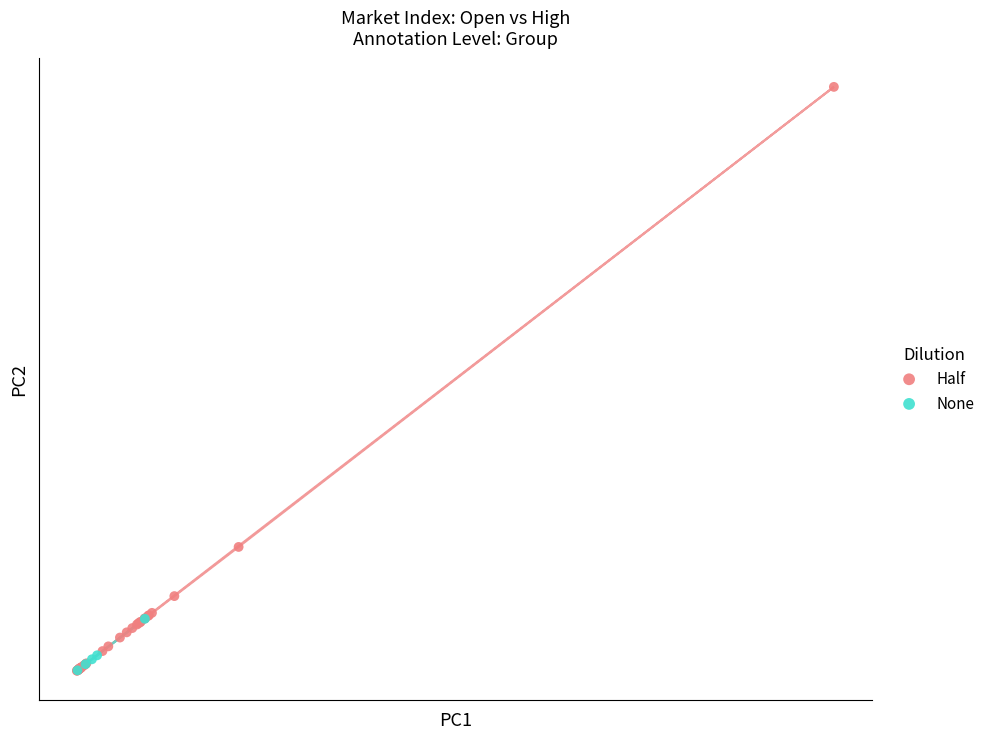

What are all the series names shown in the legend?

Half, None